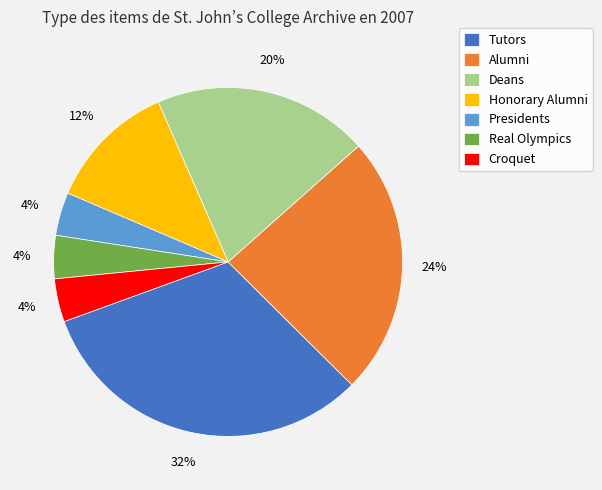

Count the number of slices in the pie.

7